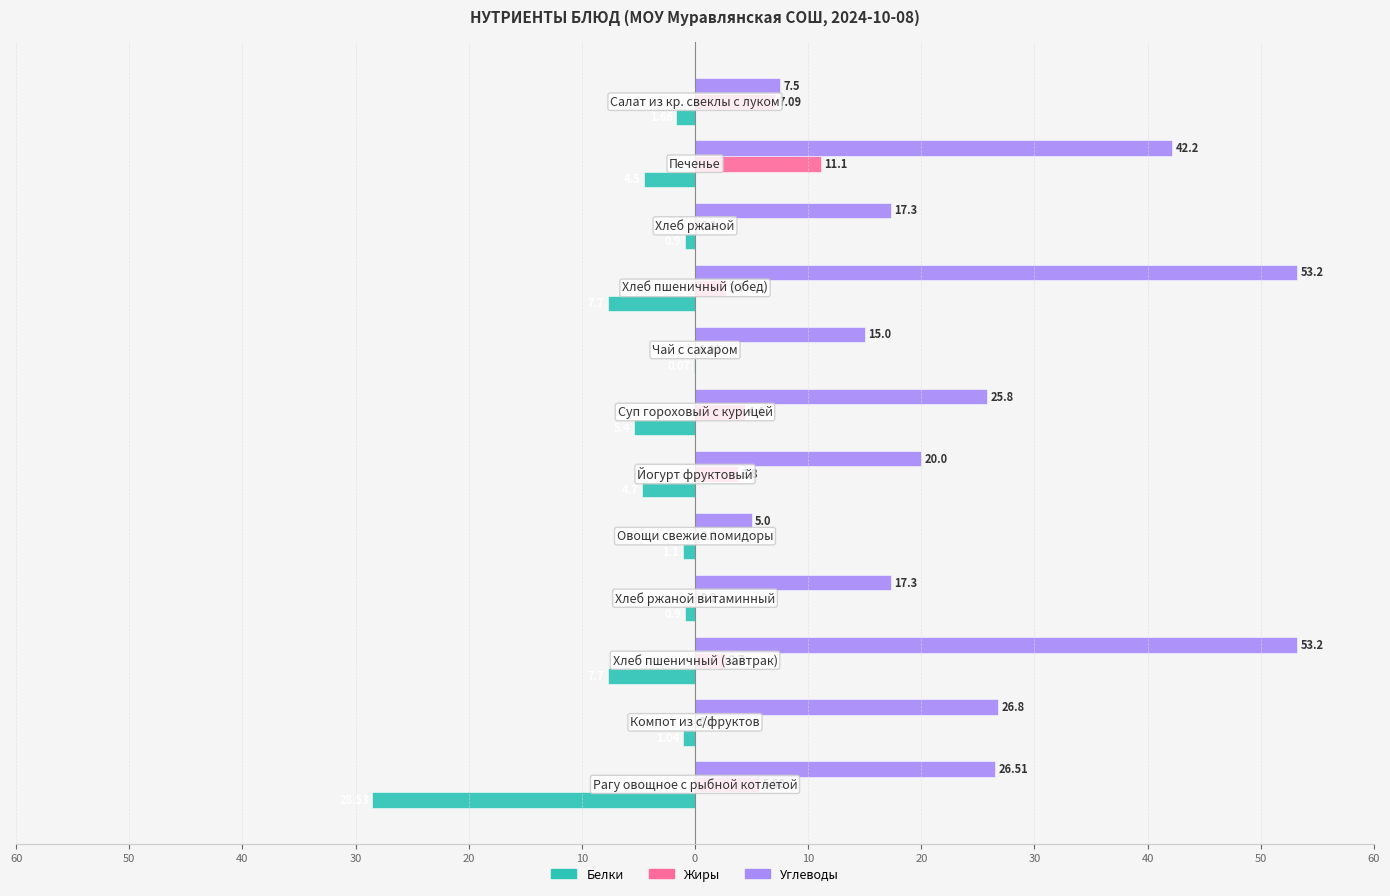

What is the maximum value for Белки?

-0.1